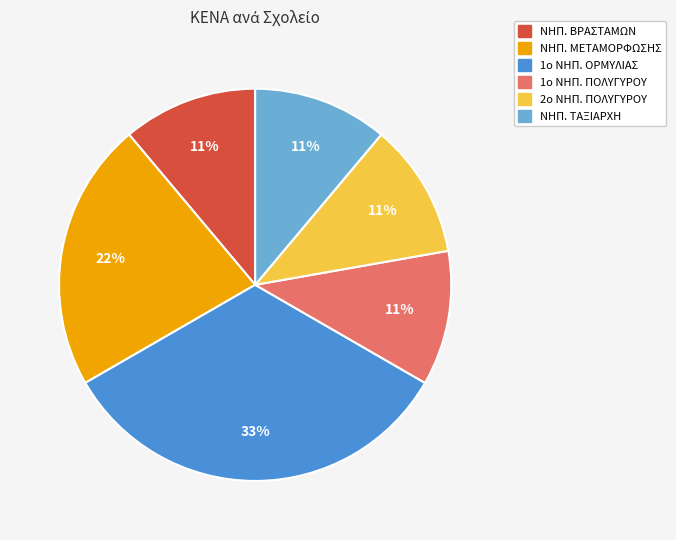

To the nearest percent, what is the combined percentage of ΝΗΠ. ΒΡΑΣΤΑΜΩΝ and ΝΗΠ. ΤΑΞΙΑΡΧΗ?

22%